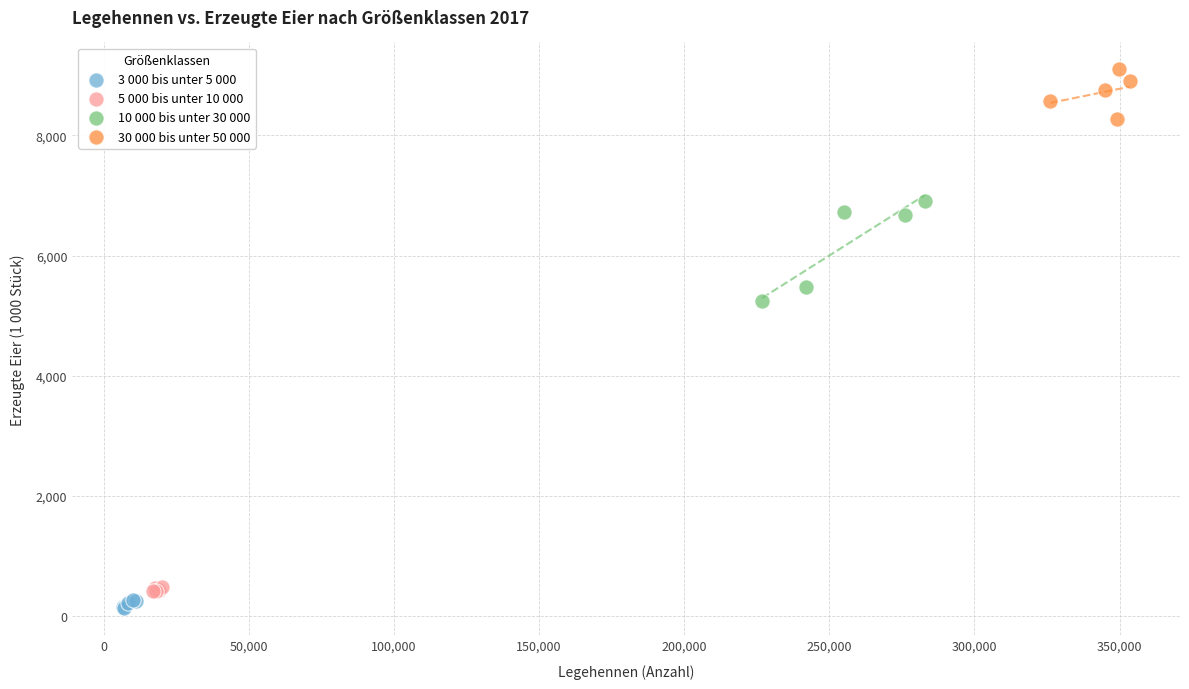

Which series has the widest spread of Y values?

10 000 bis unter 30 000